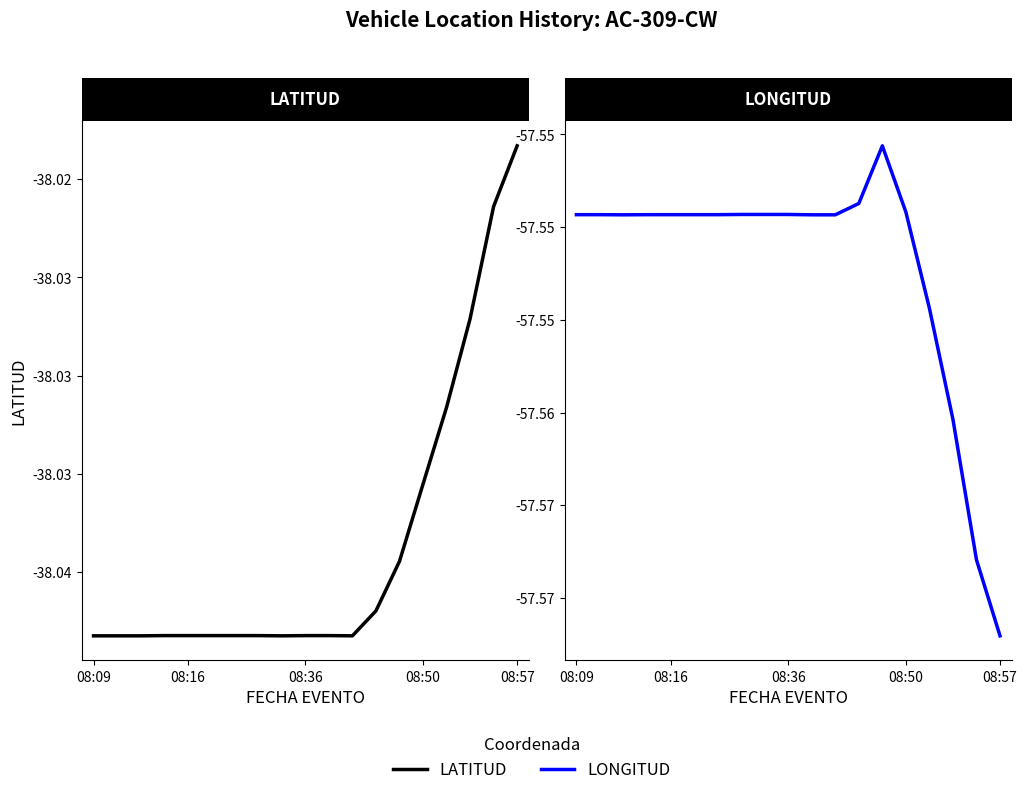

Which series changed the most between 9 and 15?

LATITUD